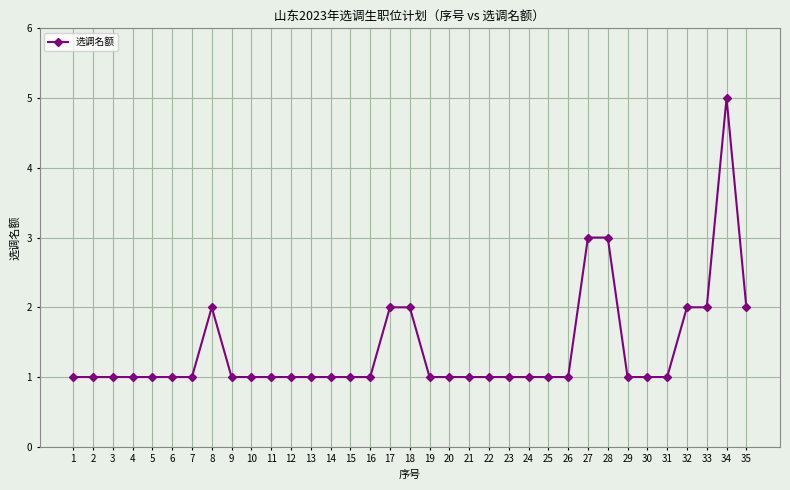

Which has a higher value, 14 or 35?

35